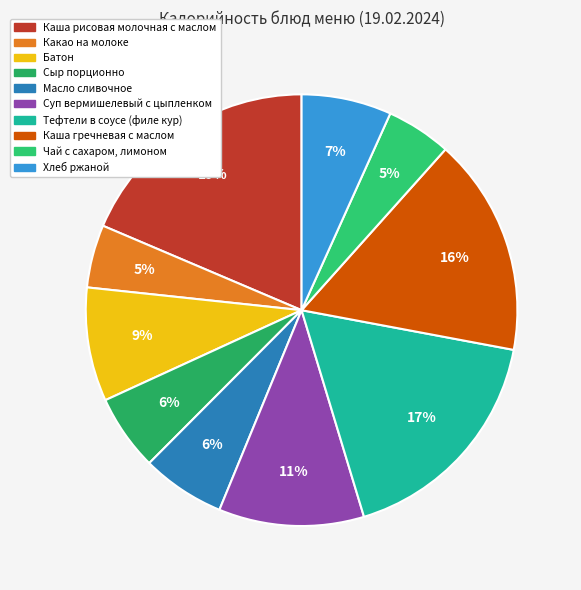

Approximately how many times larger is the value at Чай с сахаром, лимоном compared to Каша гречневая с маслом?

0.3